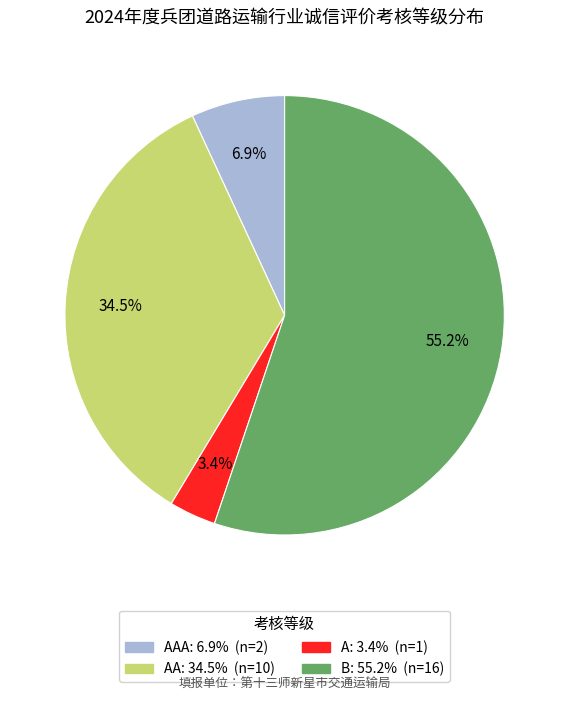

What is the largest slice in the pie chart?

B: 55.2% (n=16)